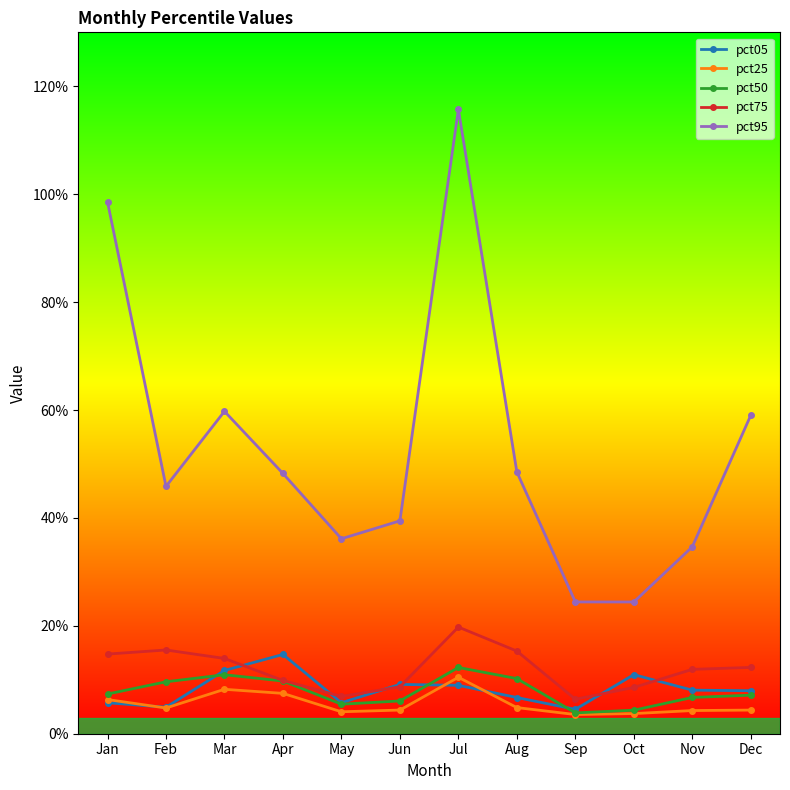

True or false: pct25 and pct75 cross at least once.

False